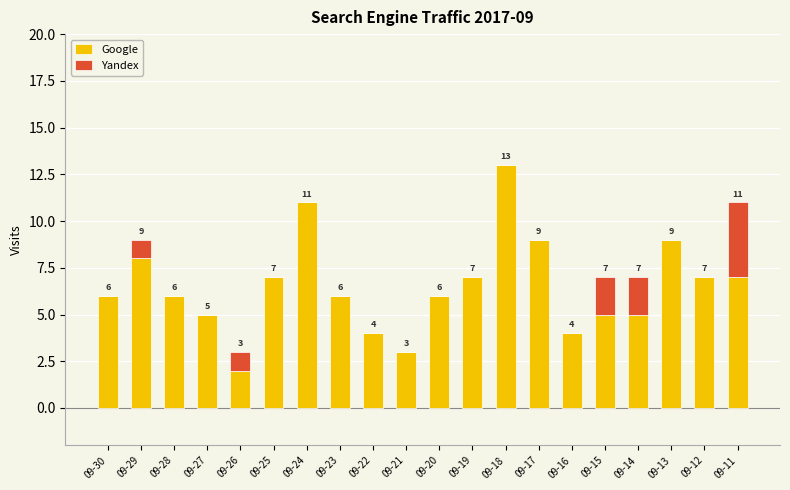

The value of Google at 09-28 is 11. True or false?

False